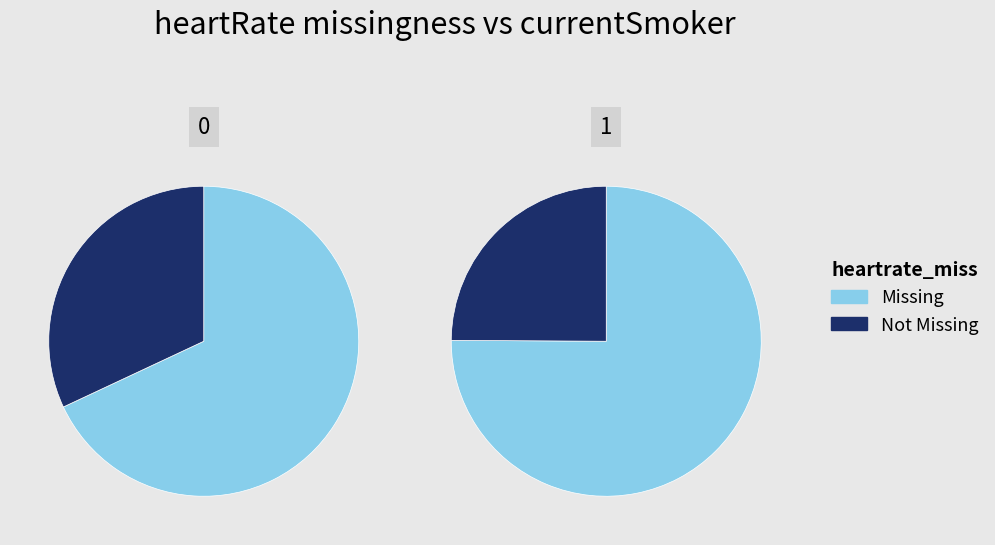

Which series has the largest range (max minus min)?

Missing